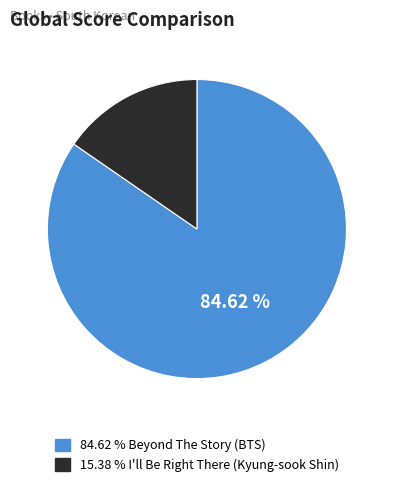

What is the majority slice?

84.62 % Beyond The Story (BTS)